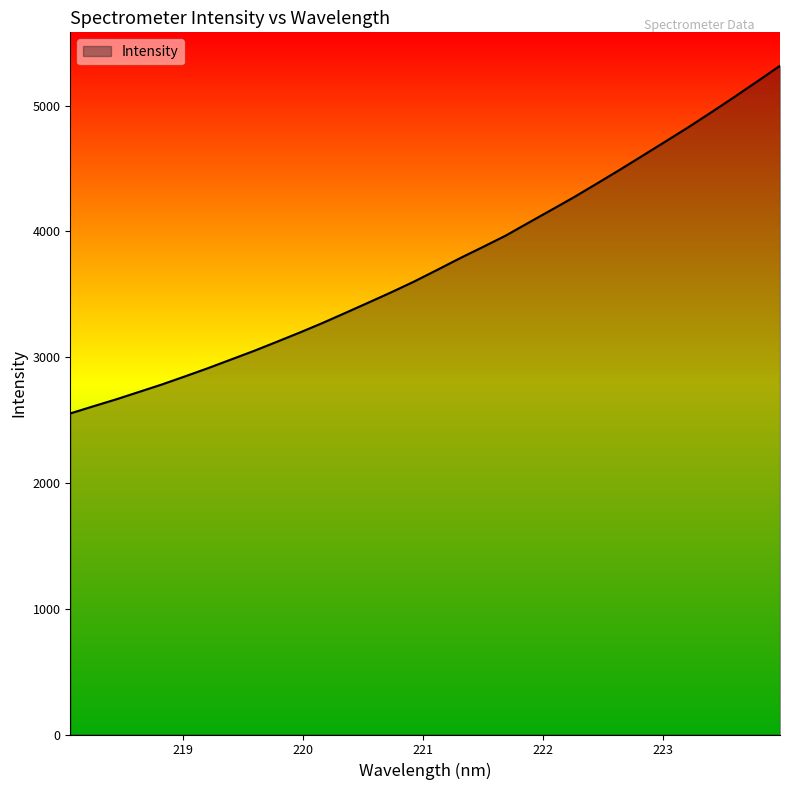

What is the average value?

3749.4